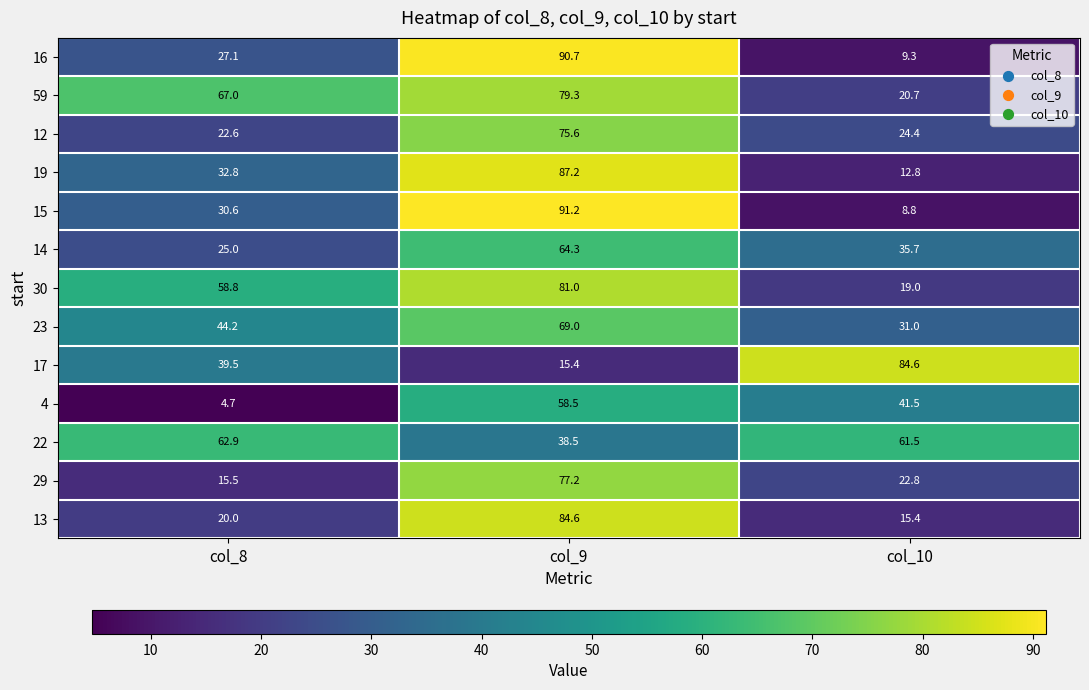

What is the spread (max minus min) of values at col_10?

75.8